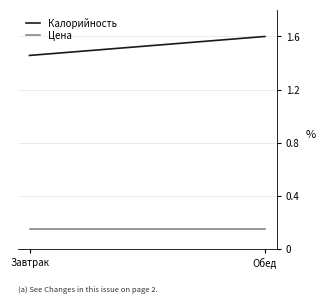

At which category is the sum across all series the highest?

Обед